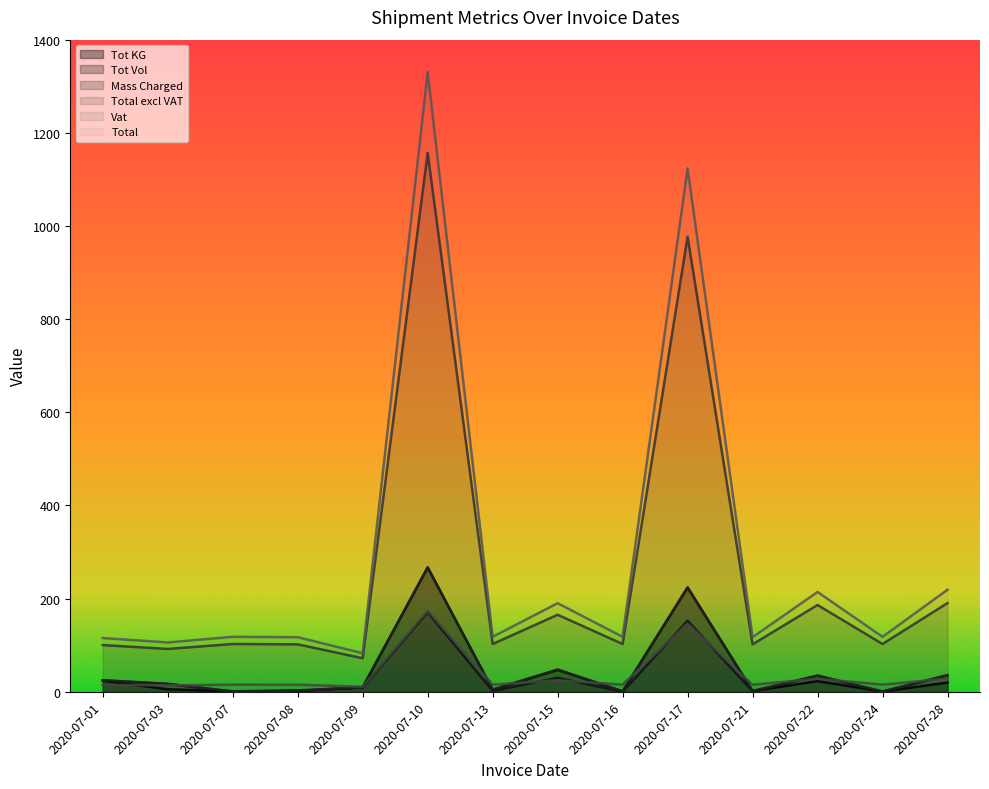

True or false: Total excl VAT and Tot Vol intersect in this chart.

False